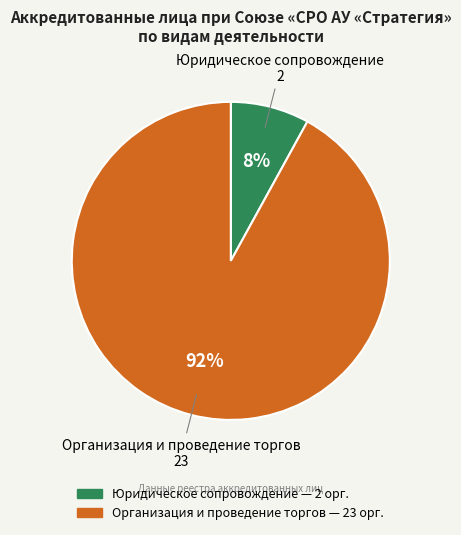

Rank the categories by value from highest to lowest.

Организация и проведение торгов, Юридическое сопровождение